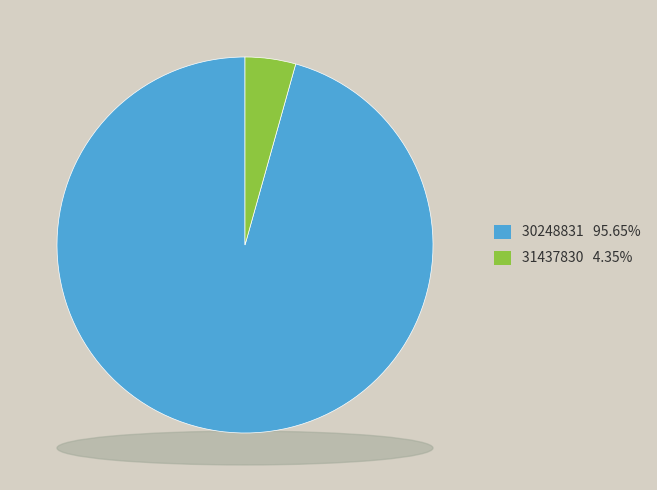

How many segments does this pie chart have?

2